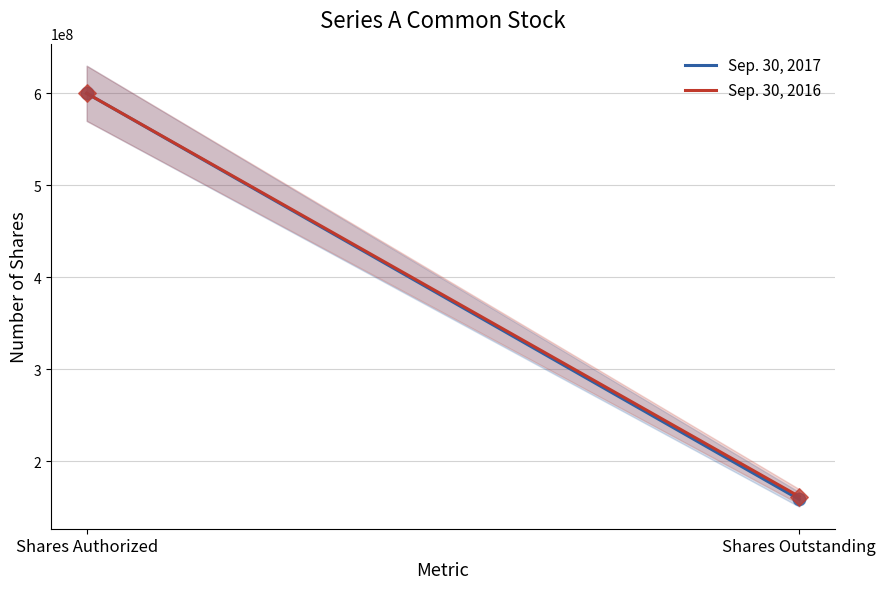

At which category is the sum across all series the highest?

Shares Authorized